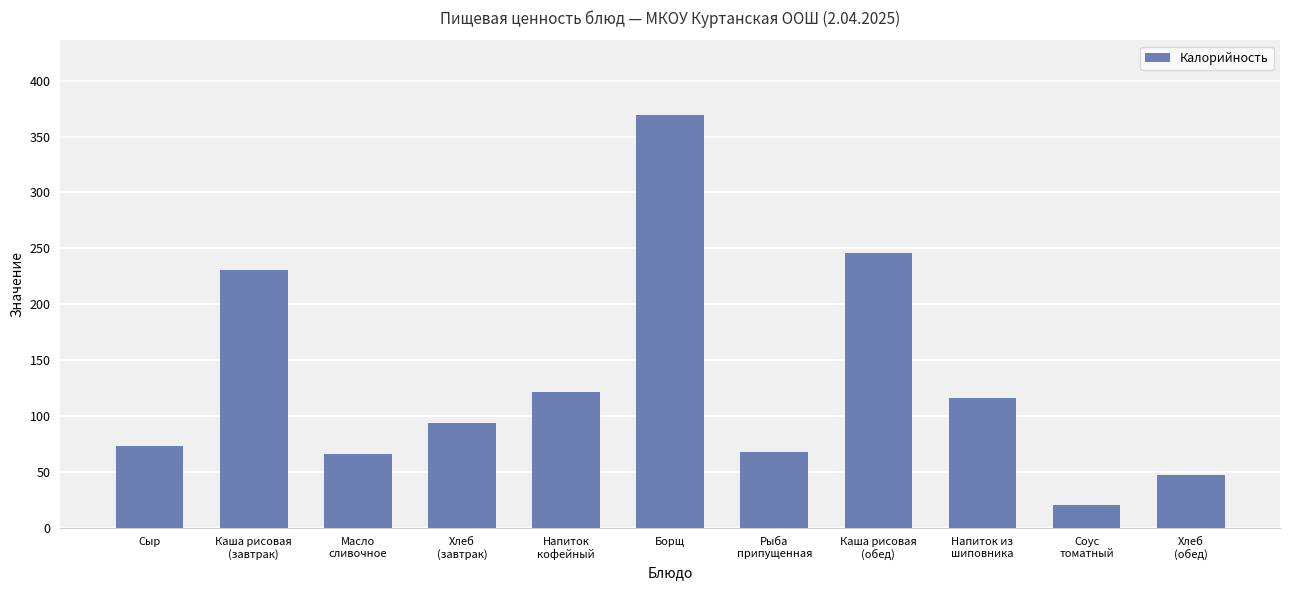

What is the maximum value shown in the chart?

369.6